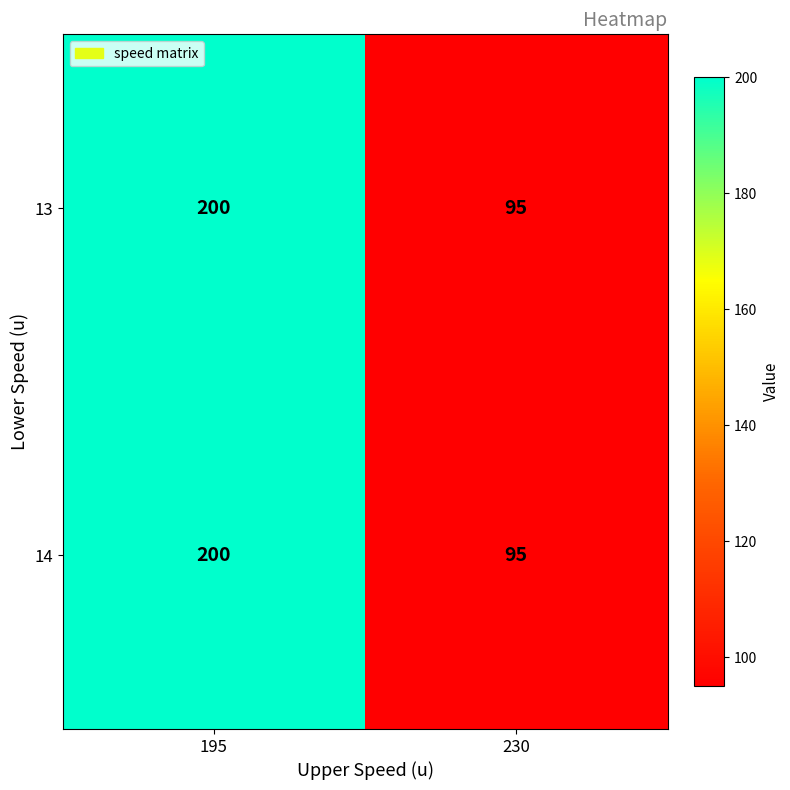

What is the average value of the 13 series?

148